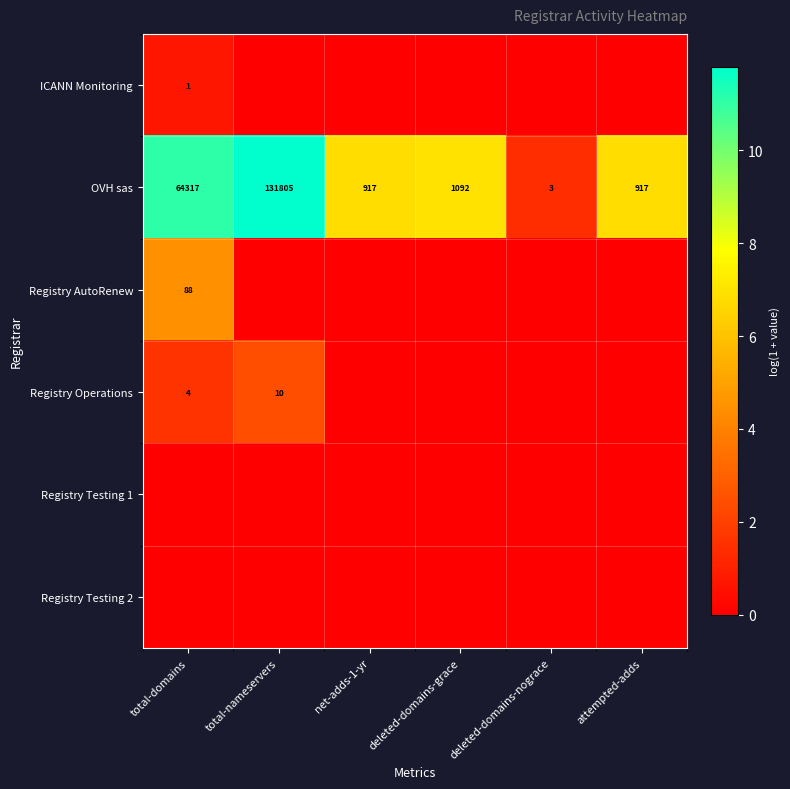

At which label does OVH sas first exceed 1092?

total-domains